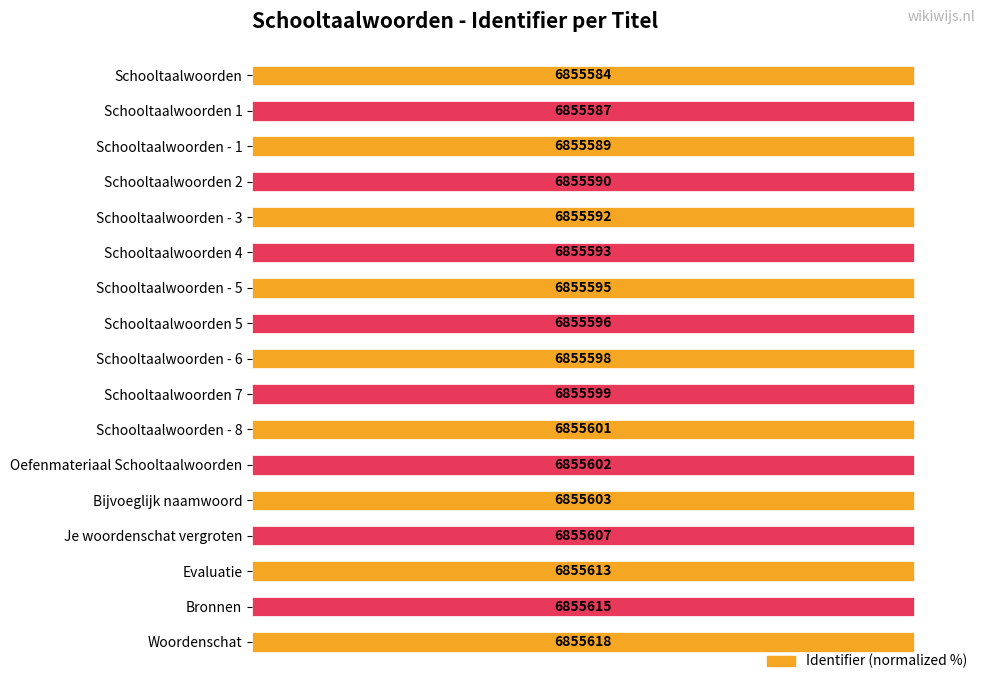

How many bars are there in total?

17